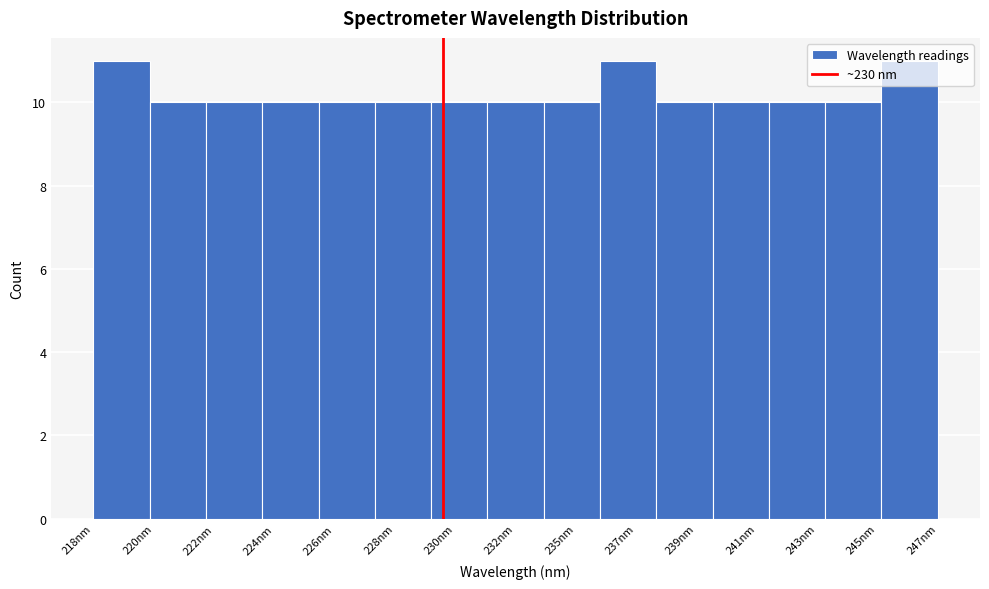

What is the change in value from 222nm to 247nm?

+1